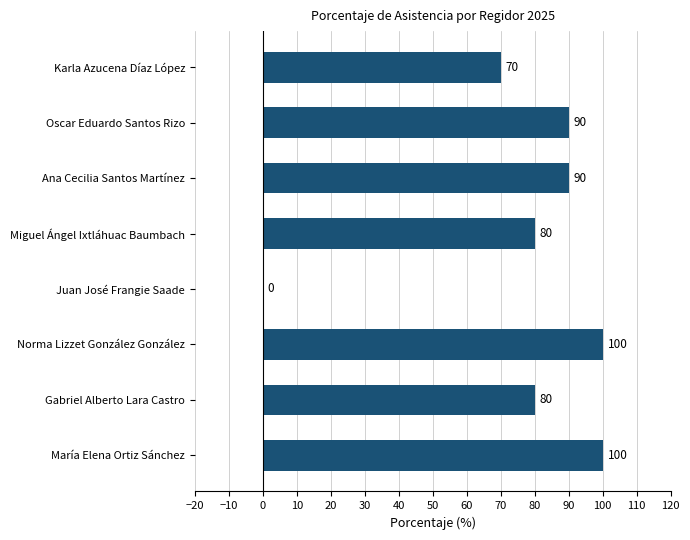

What is the ratio of the value at Gabriel Alberto Lara Castro to the value at María Elena Ortiz Sánchez?

0.8